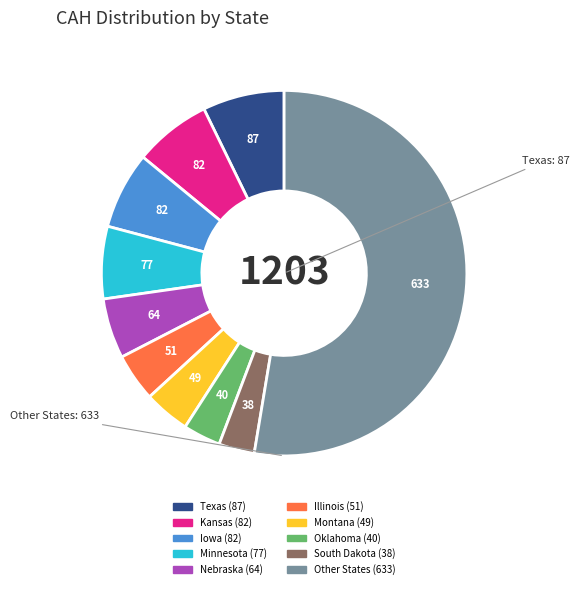

Is there a majority slice in this chart?

Yes